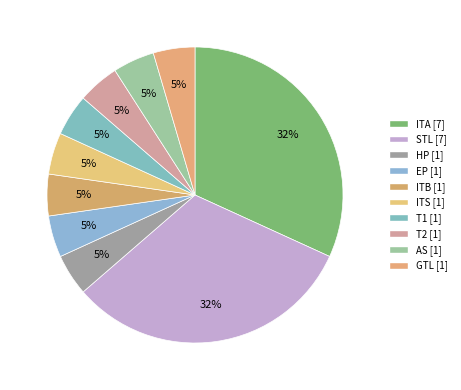

How many slices are in this pie chart?

10